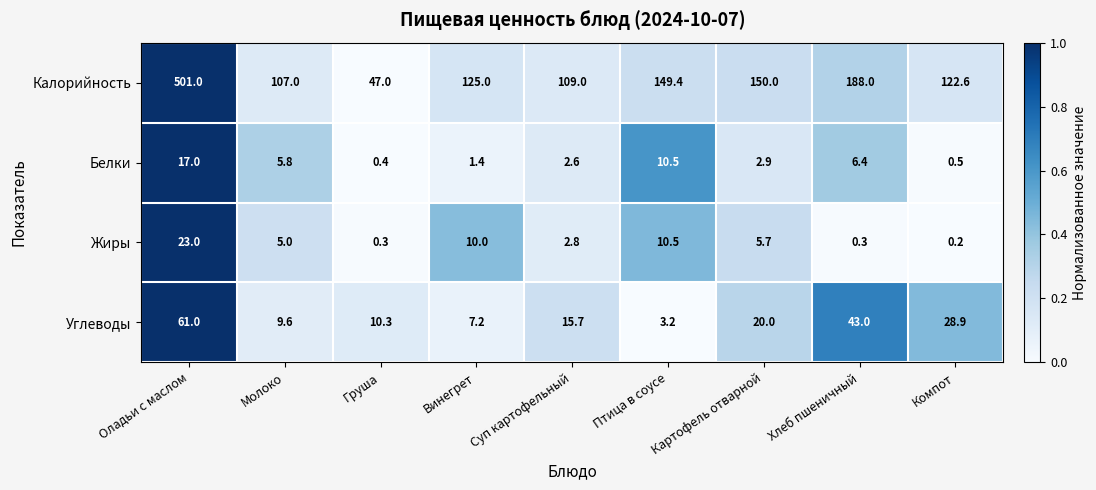

Which series has the largest total across all categories?

Калорийность